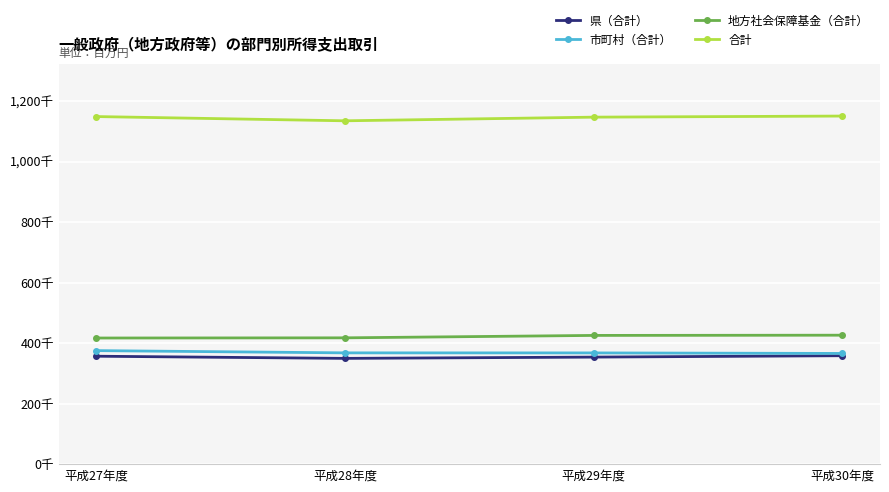

Reading left to right, extract all data points from this chart.

県（合計）: 356839	349678	353928	358506
市町村（合計）: 375341	367902	367737	366012
地方社会保障基金（合計）: 417004	417593	425596	426341
合計: 1149184	1135171	1147262	1150859